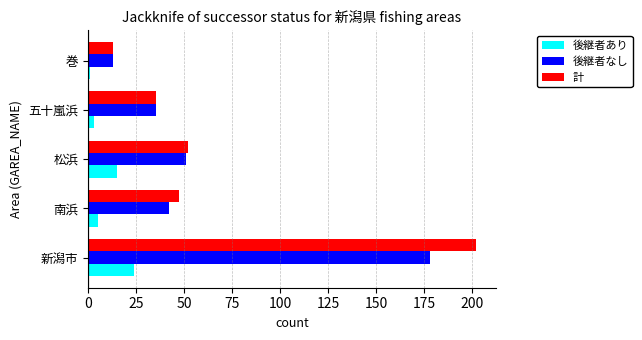

What are all the series names shown in the legend?

後継者あり, 後継者なし, 計